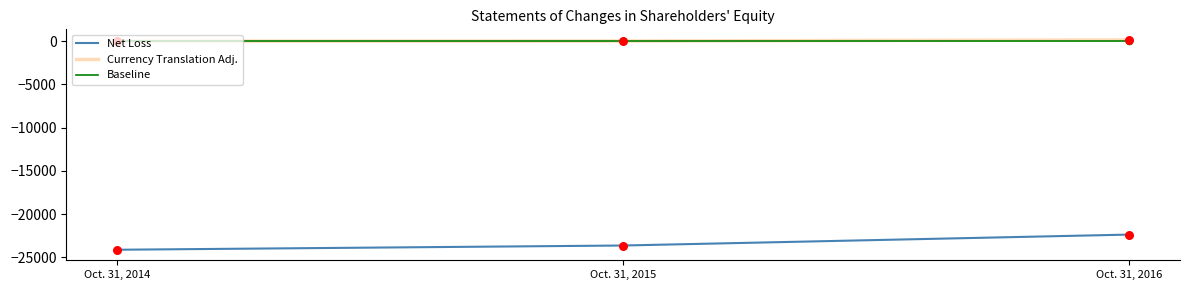

Is the value of Currency Translation Adj. at Oct. 31, 2015 greater than the value of Baseline at Oct. 31, 2015?

Yes